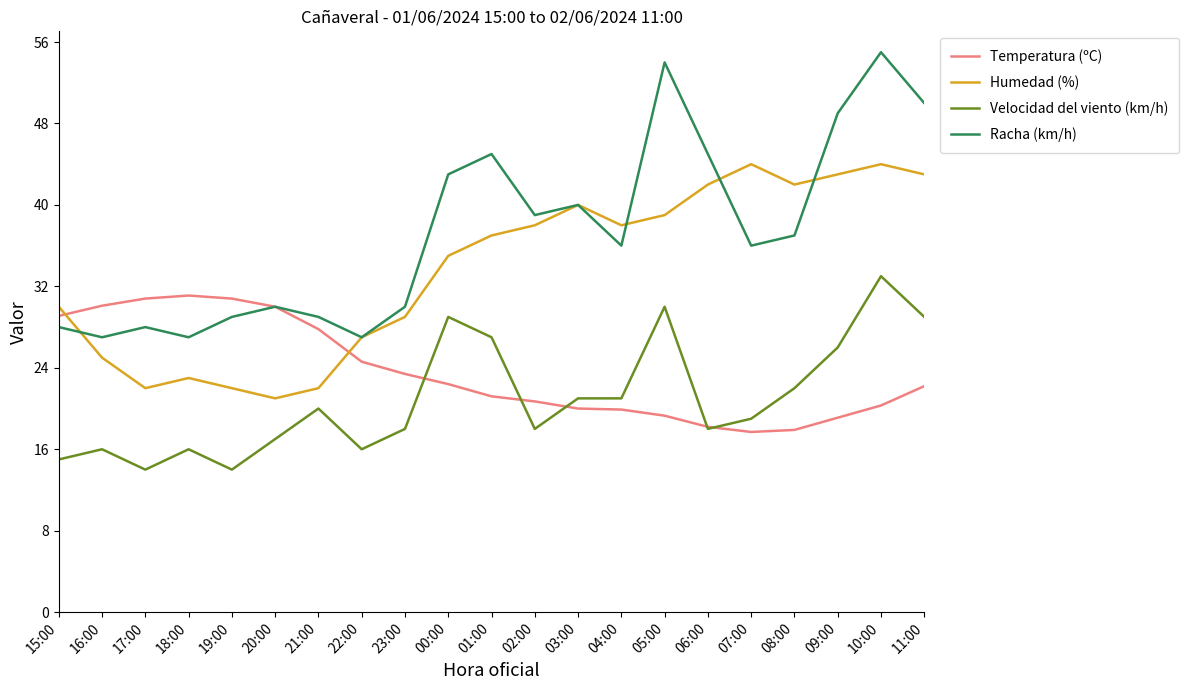

Which series changed the most between 15:00 and 09:00?

Racha (km/h)